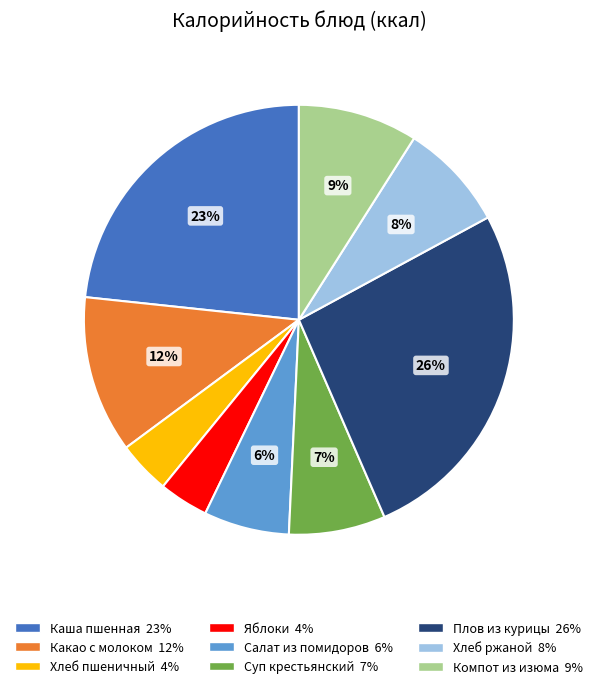

To the nearest percent, what is the average slice percentage?

11%